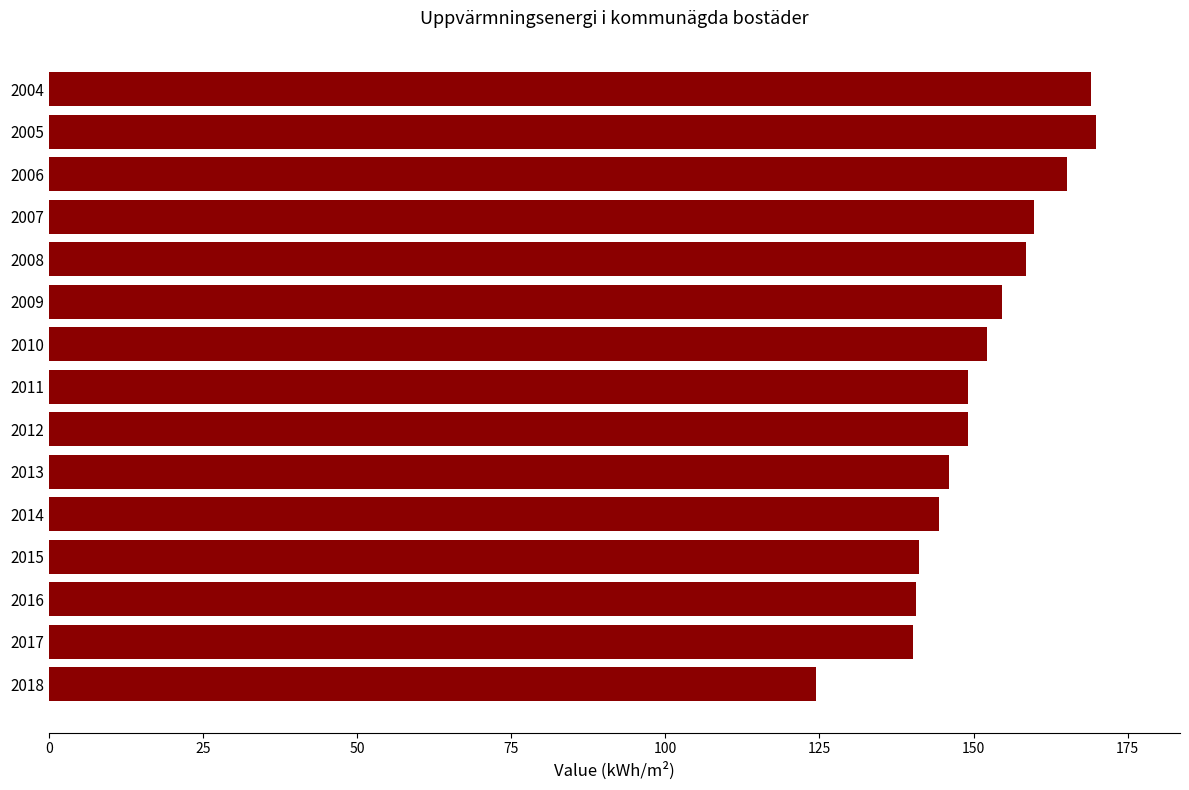

What is the value of the 5th bar from the top?

158.5